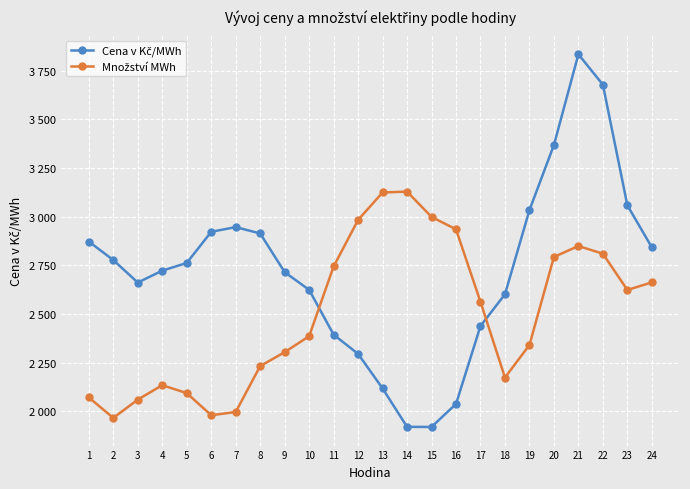

List the series in order of their overall mean, highest first.

Cena v Kč/MWh, Množství MWh